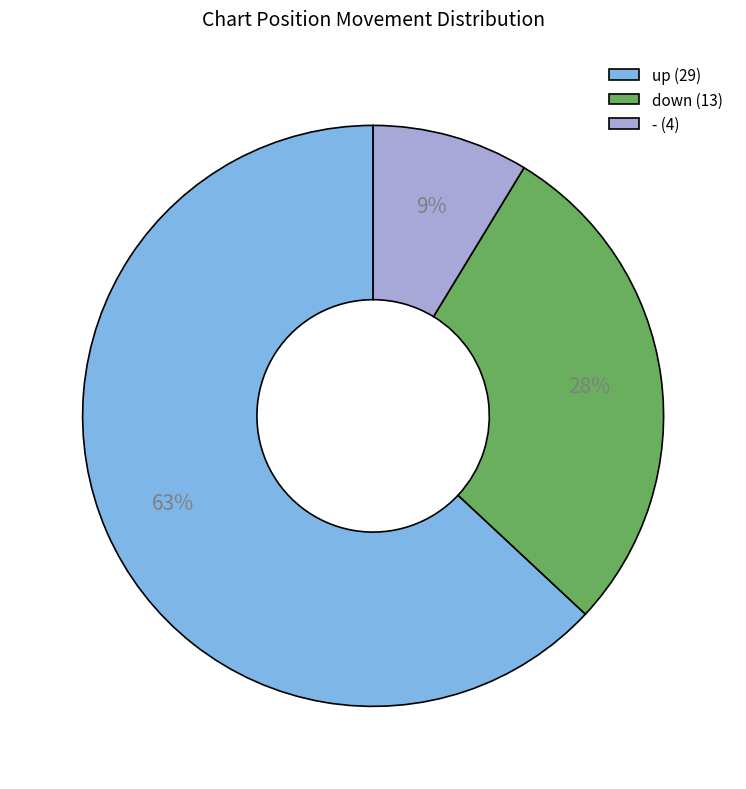

How many slices are in this pie chart?

3